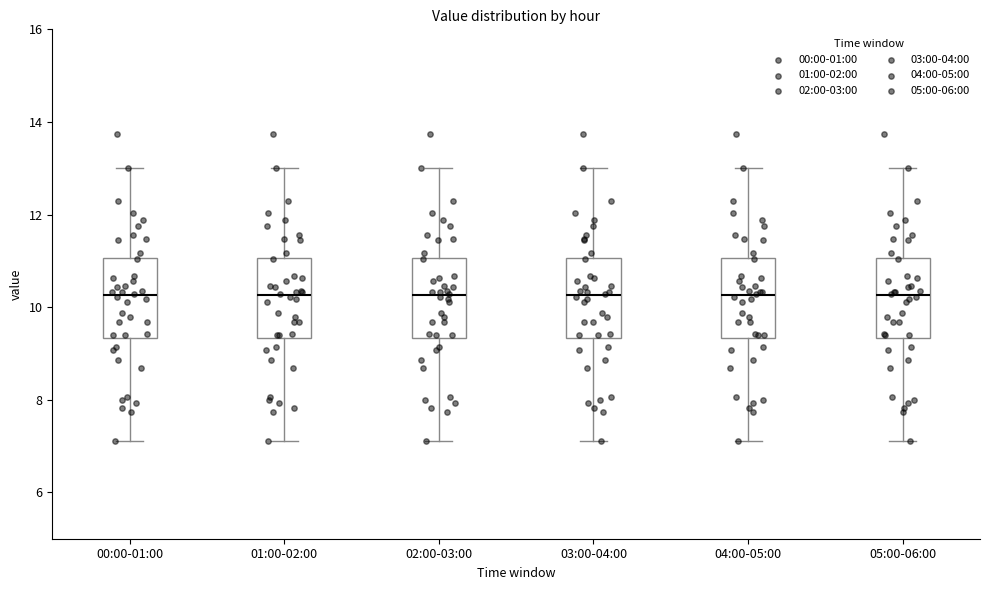

Reading left to right, read every box against the y-axis: the position of its median line, the range the box covers, and the ends of its whiskers. The values are not printed on the chart, so give them approximately, as read against the axis.

00:00-01:00: median 10.2, box 9.4 to 11.0, whiskers 7.2 to 13.0
01:00-02:00: median 10.2, box 9.4 to 11.0, whiskers 7.2 to 13.0
02:00-03:00: median 10.2, box 9.4 to 11.0, whiskers 7.2 to 13.0
03:00-04:00: median 10.2, box 9.4 to 11.0, whiskers 7.2 to 13.0
04:00-05:00: median 10.2, box 9.4 to 11.0, whiskers 7.2 to 13.0
05:00-06:00: median 10.2, box 9.4 to 11.0, whiskers 7.2 to 13.0